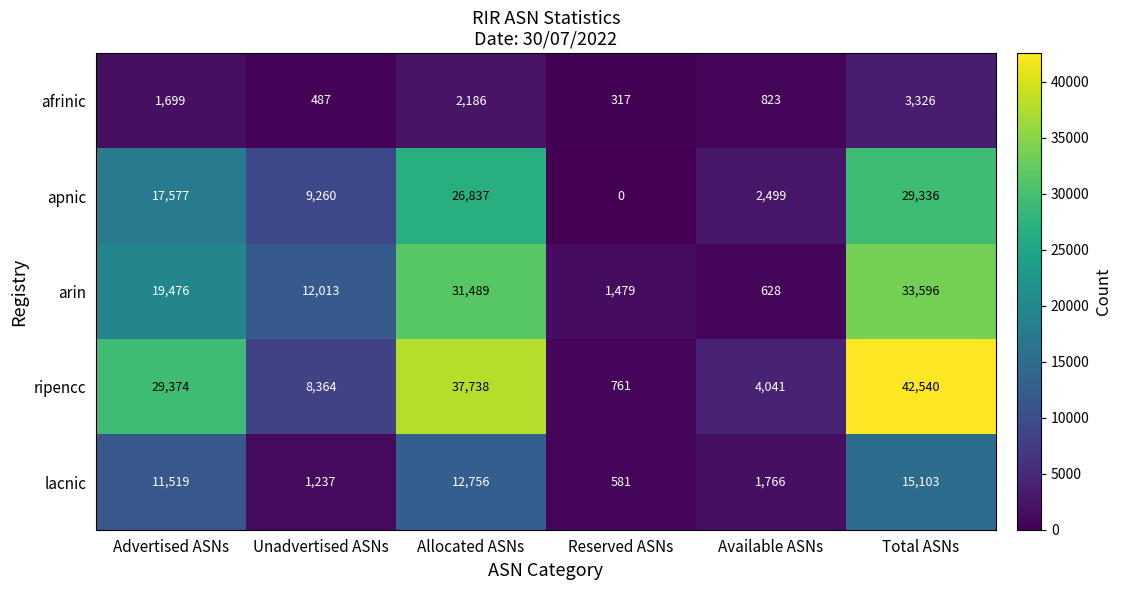

Where is apnic nearest to the value 14668?

Advertised ASNs